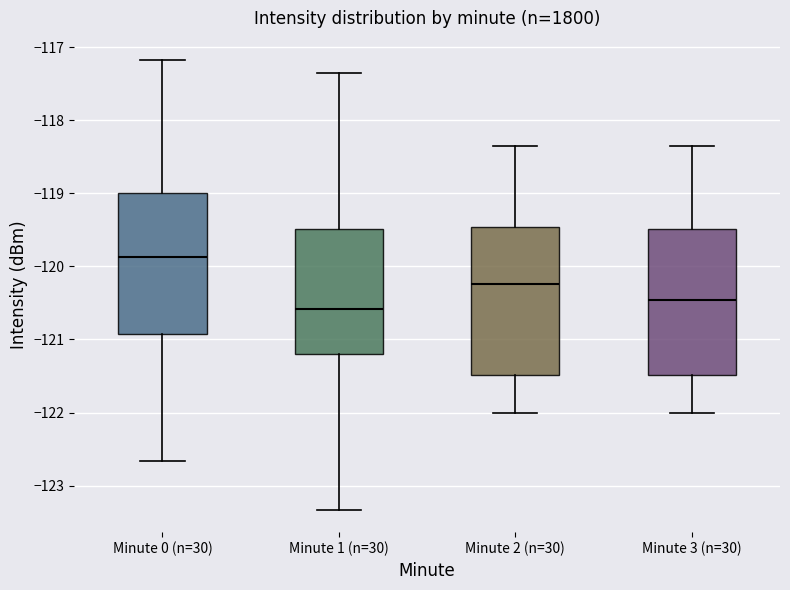

Reading left to right, transcribe this box plot: for each box, give where its median line is, the range the box spans, and where its two whiskers end, as read against the y-axis. The values are not printed on the chart, so give them approximately, as read against the axis.

Minute 0 (n=30): median -119.9, box -120.9 to -119.0, whiskers -122.7 to -117.2
Minute 1 (n=30): median -120.6, box -121.2 to -119.5, whiskers -123.3 to -117.3
Minute 2 (n=30): median -120.2, box -121.5 to -119.5, whiskers -122.0 to -118.3
Minute 3 (n=30): median -120.5, box -121.5 to -119.5, whiskers -122.0 to -118.3